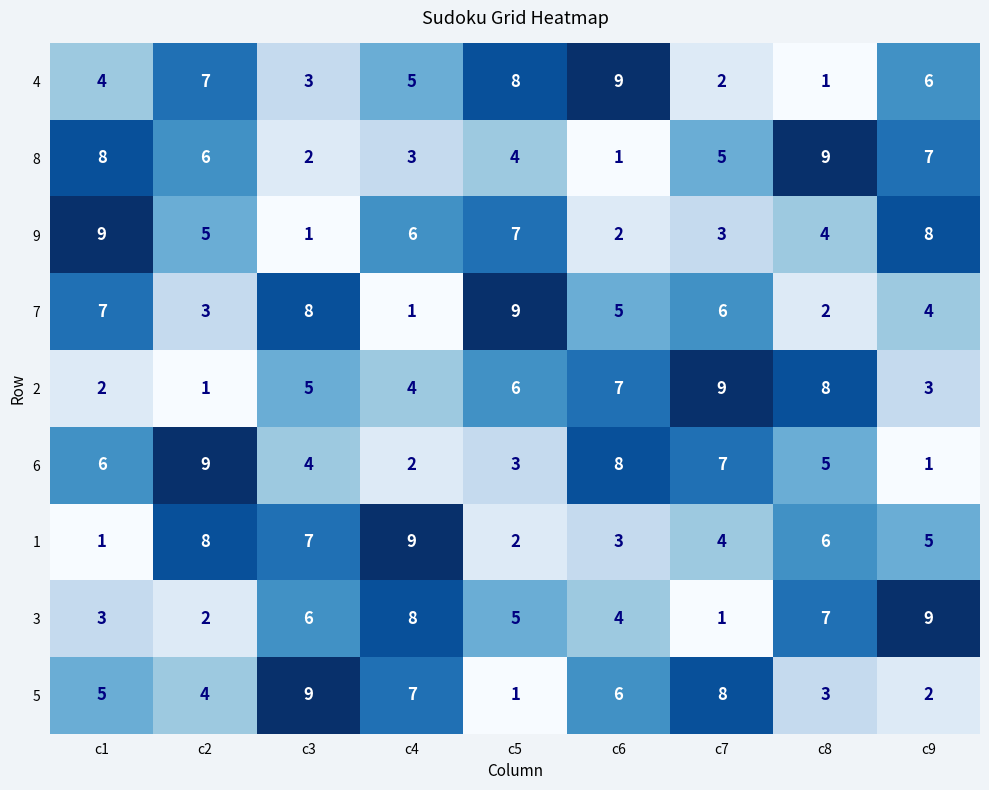

What is the sum of the 8 values at c7 and c4?

8